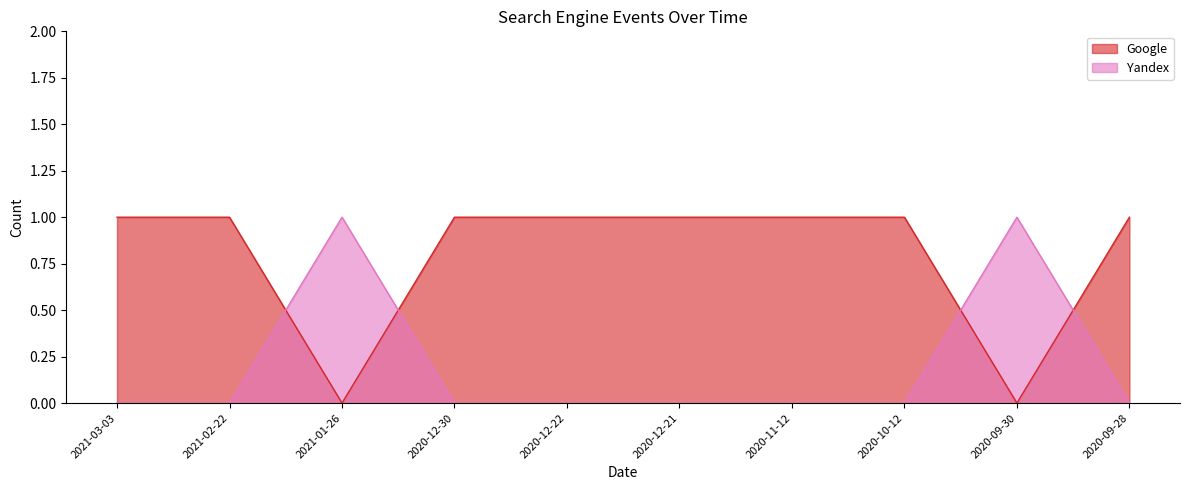

Where is Yandex nearest to the value 0?

2021-03-03